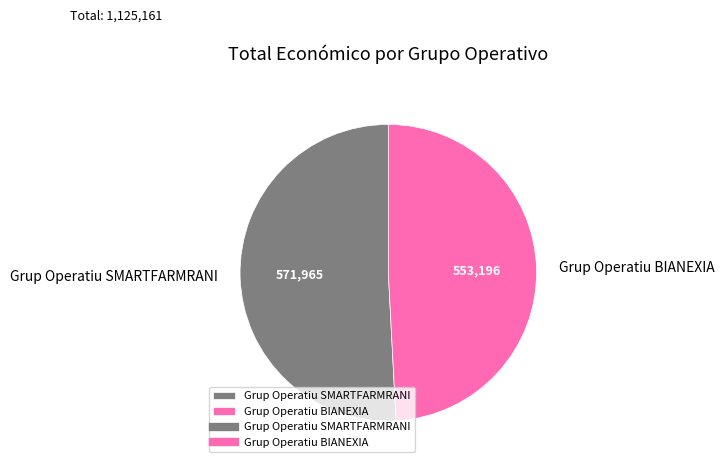

Does Grup Operatiu SMARTFARMRANI account for over 50% of the chart?

Yes